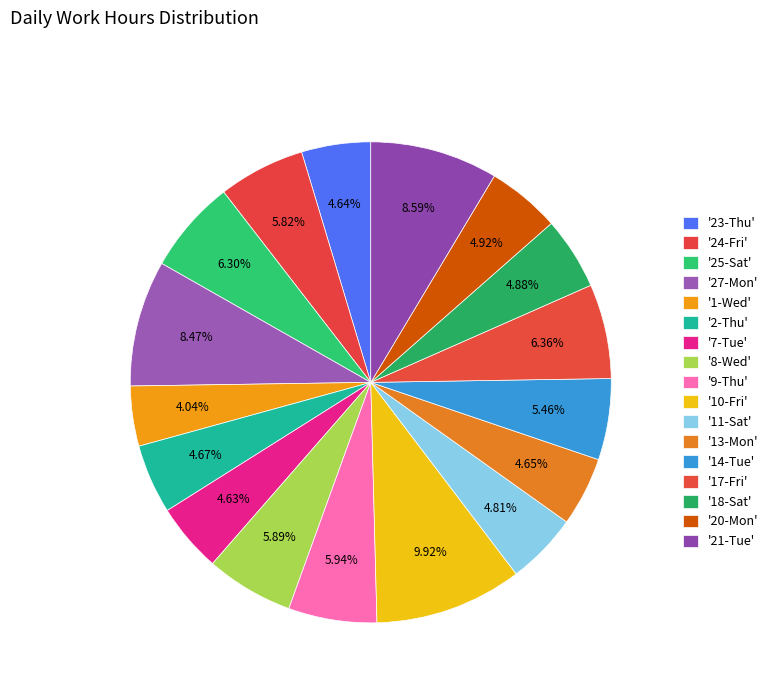

To the nearest percent, what is the difference between the largest and smallest slice percentages?

6%